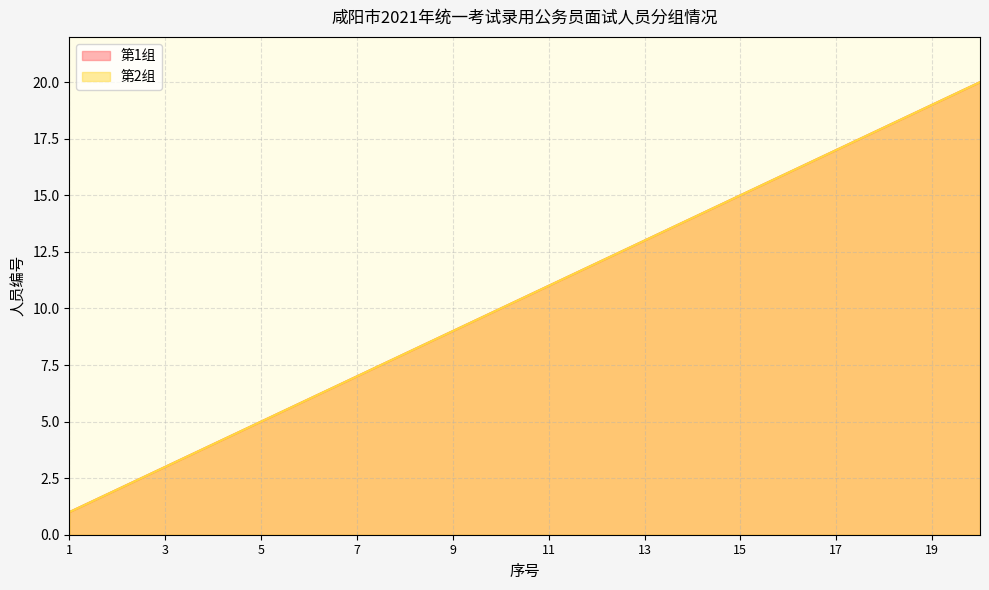

What is the sum of all 第2组 values?

210